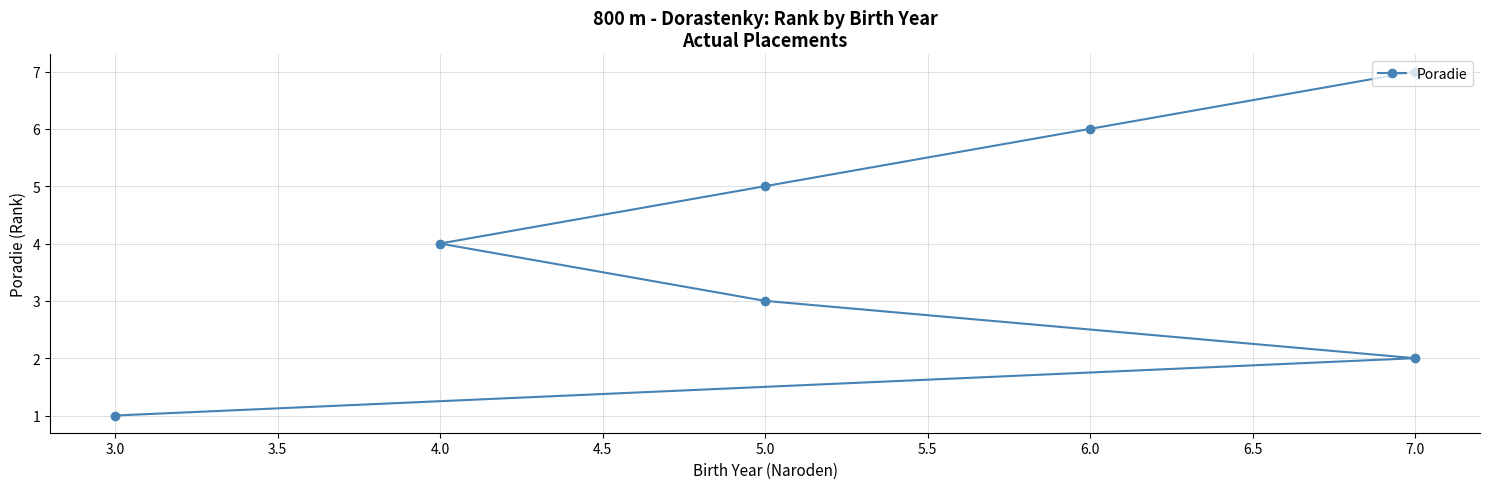

How many data points are less than 4?

3